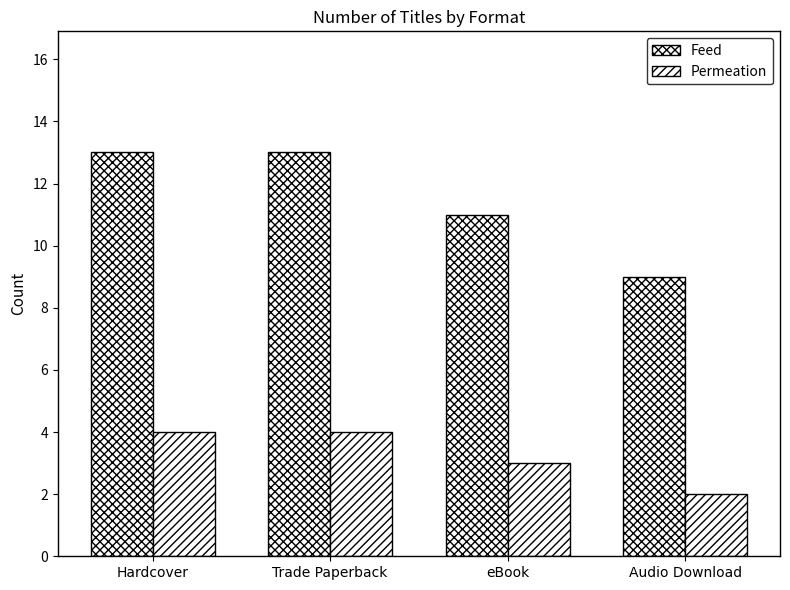

How many bars are there in total?

8